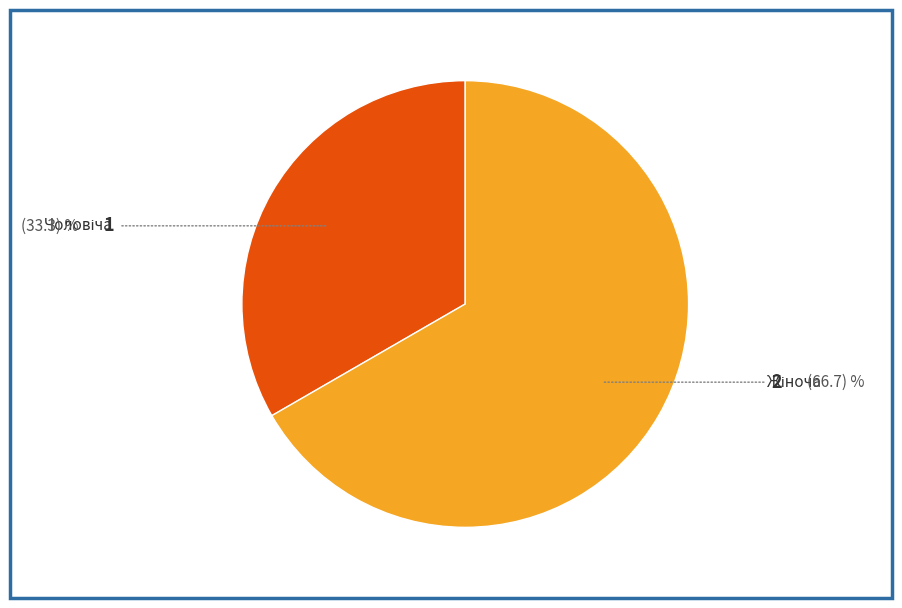

Is there a majority slice in this chart?

Yes